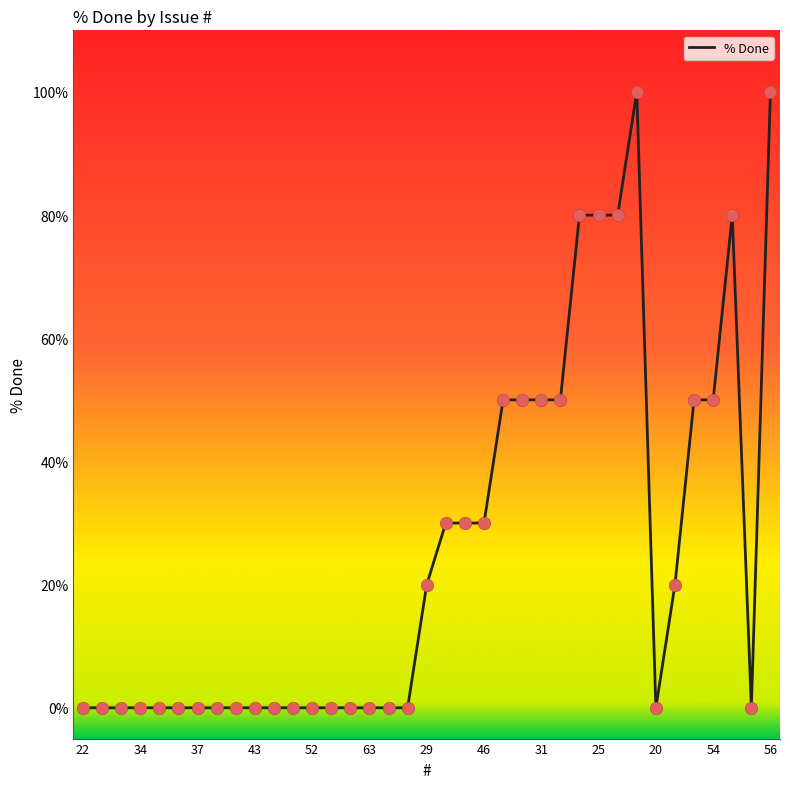

What is the difference between the maximum and minimum values?

100